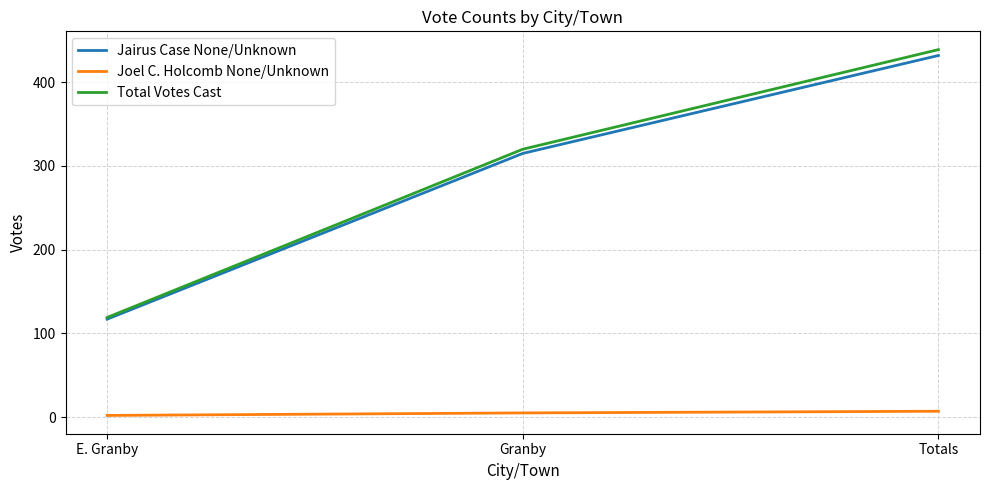

Reading right to left, list all the values displayed in this chart.

Jairus Case None/Unknown: Totals=432	Granby=315	E. Granby=117
Joel C. Holcomb None/Unknown: Totals=7	Granby=5	E. Granby=2
Total Votes Cast: Totals=439	Granby=320	E. Granby=119